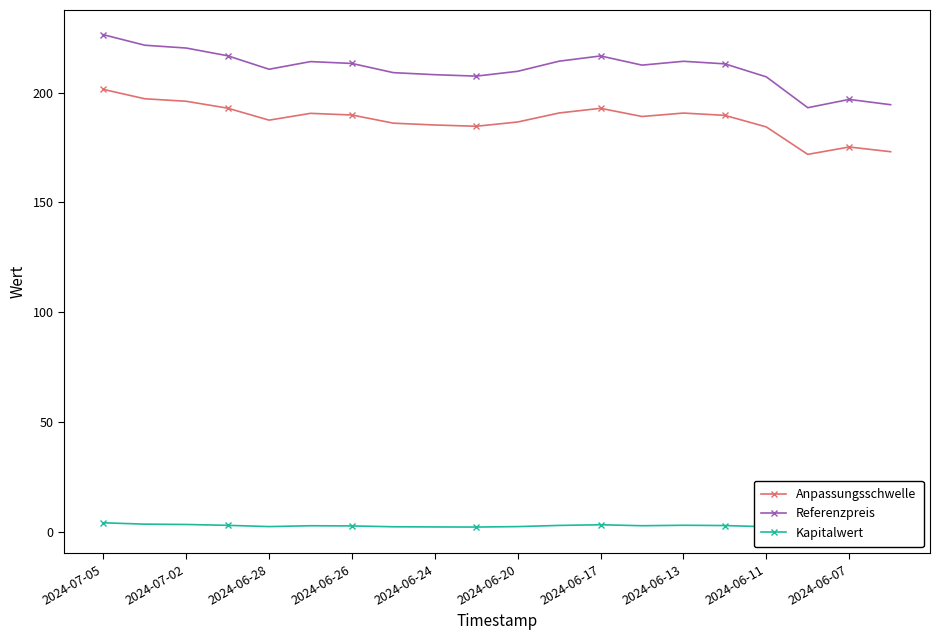

True or false: Referenzpreis and Anpassungsschwelle cross at least once.

False